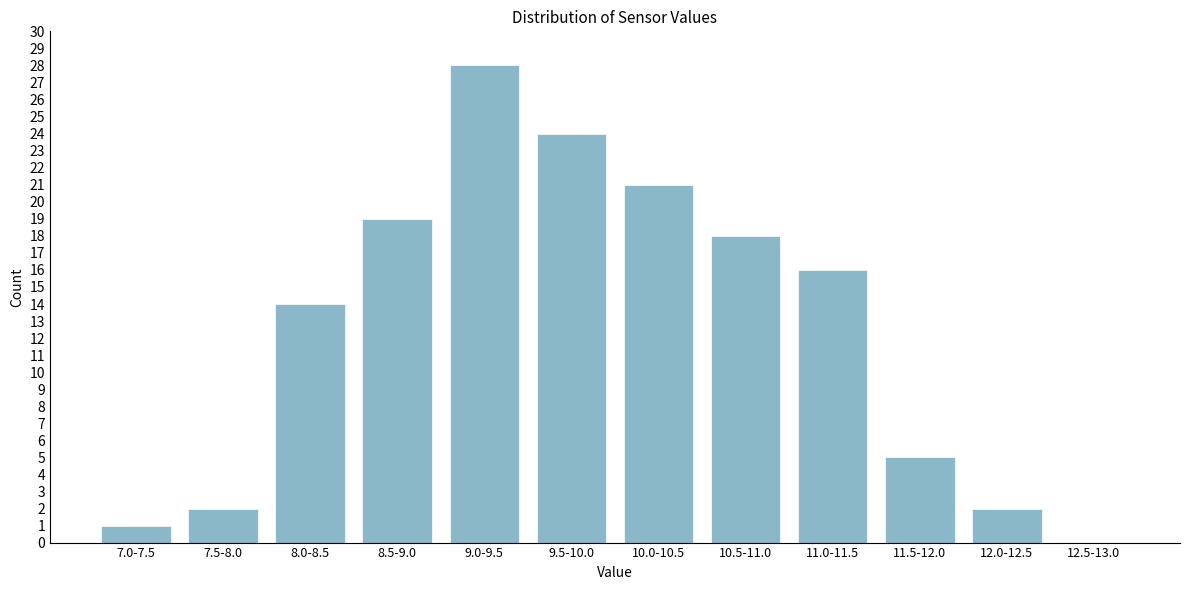

Reading right to left, what are all the values shown in this chart?

12.5-13.0=0	12.0-12.5=2	11.5-12.0=5	11.0-11.5=16	10.5-11.0=18	10.0-10.5=21	9.5-10.0=24	9.0-9.5=28	8.5-9.0=19	8.0-8.5=14	7.5-8.0=2	7.0-7.5=1